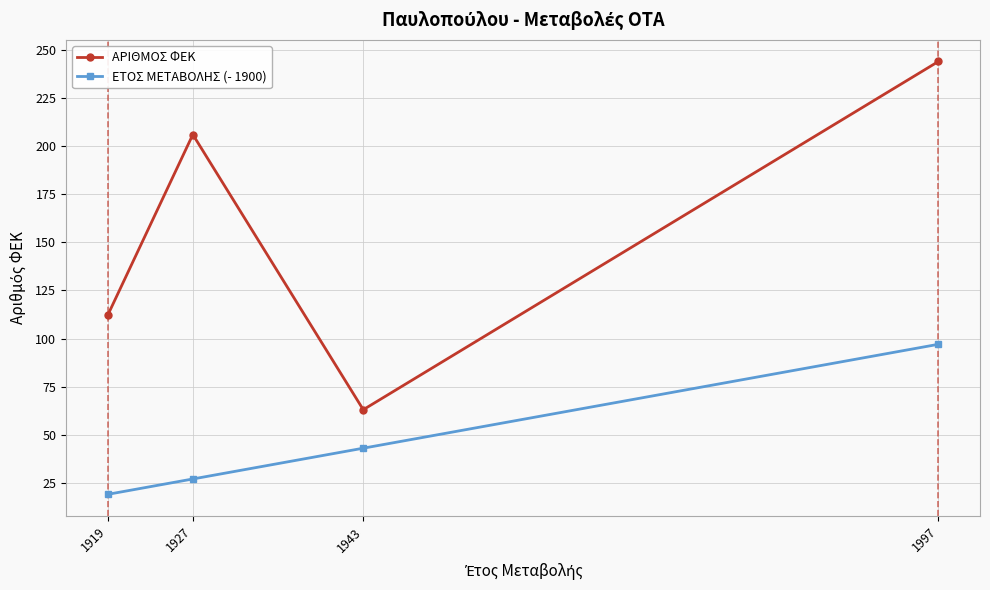

Reading right to left, what are all the values shown in this chart?

ΑΡΙΘΜΟΣ ΦΕΚ: 244	63	206	112
ΕΤΟΣ ΜΕΤΑΒΟΛΗΣ (- 1900): 97	43	27	19